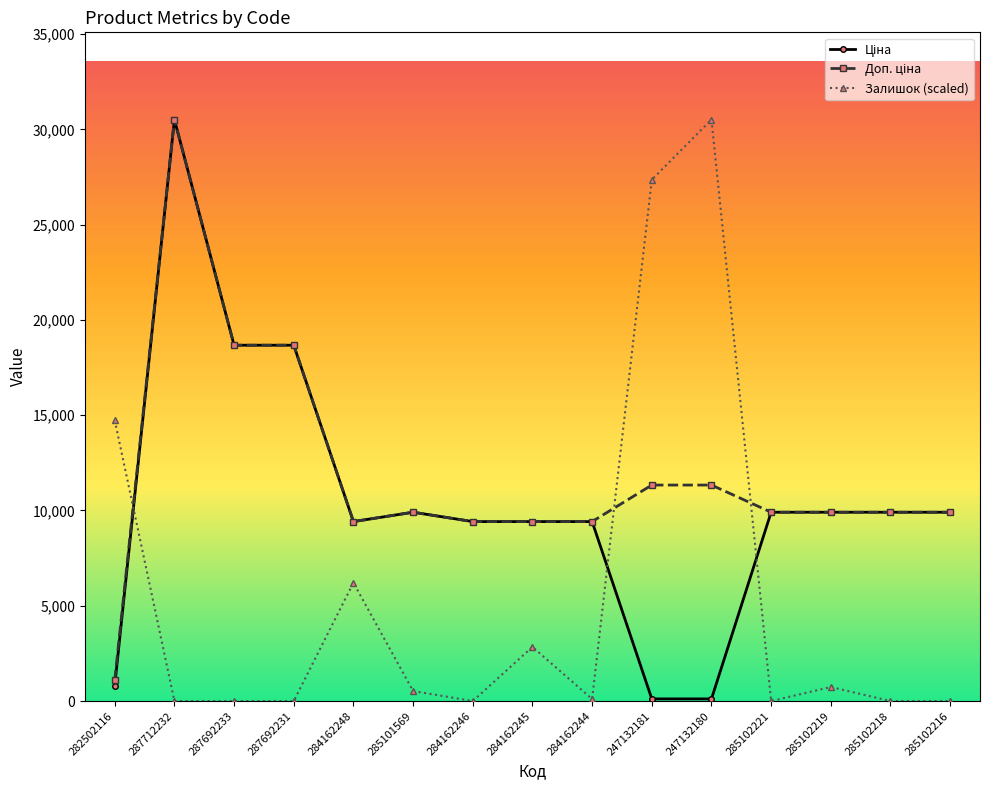

Is it true that Залишок (scaled) equals 30512.3 at 247132180?

True